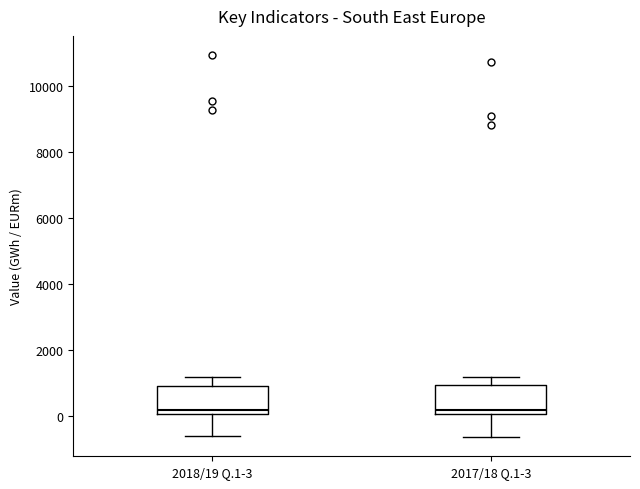

Reading left to right, transcribe this box plot: for each box, give where its median line is, the range the box spans, and where its two whiskers end, as read against the y-axis. The values are not printed on the chart, so give them approximately, as read against the axis.

2018/19 Q.1-3: median 200, box 0 to 1000, whiskers -600 to 1200
2017/18 Q.1-3: median 200, box 0 to 1000, whiskers -600 to 1200